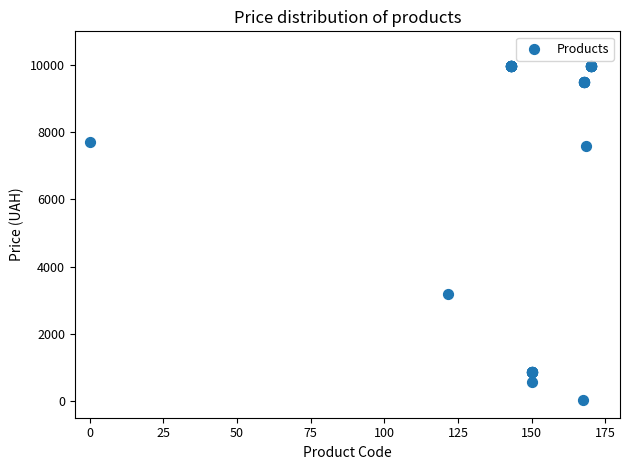

What Y value in the scatter plot is closest to 5003?

3179.6